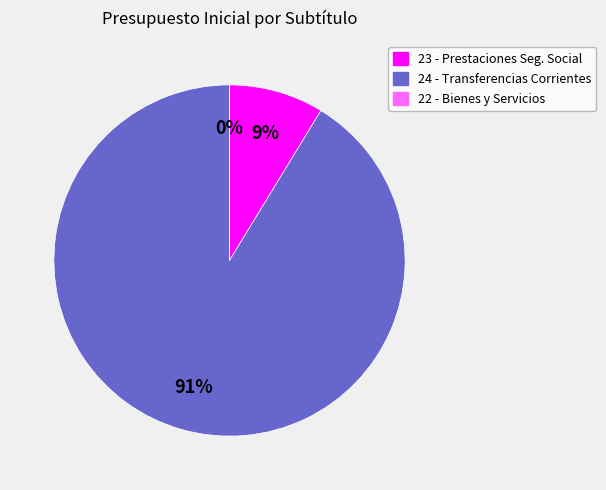

Does any single category account for the majority?

Yes